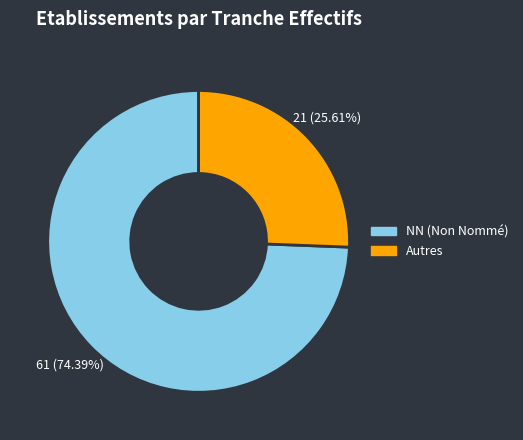

Is there a majority slice in this chart?

Yes